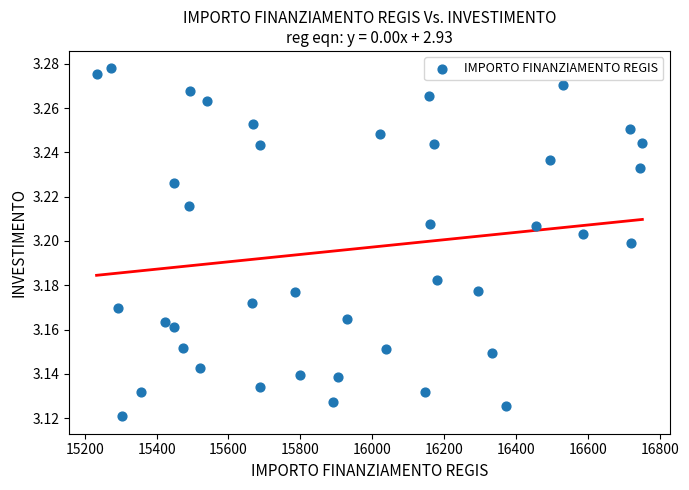

What is the range of X values (max minus min)?

1518.9